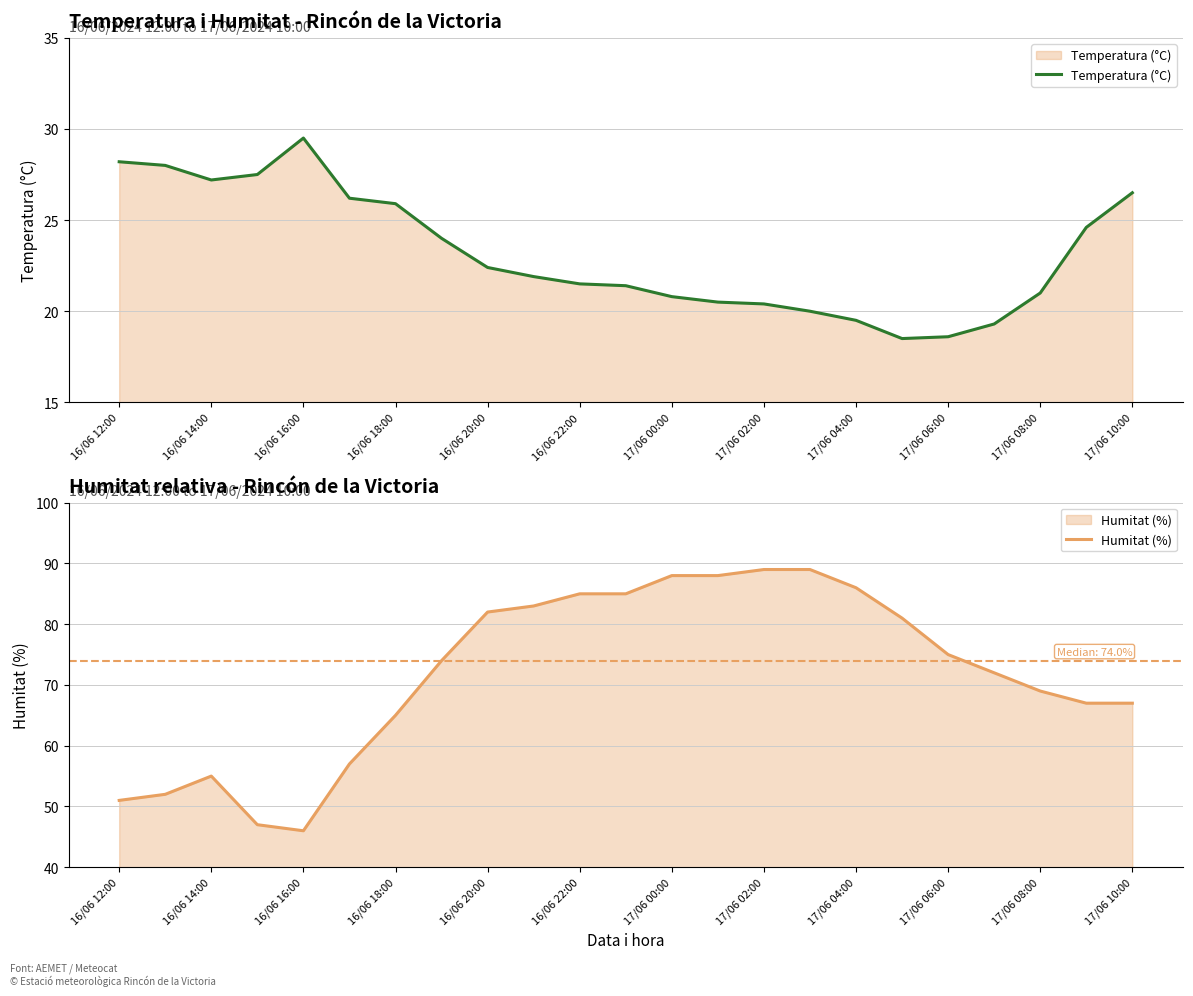

At which label does Temperatura (°C) reach its peak?

16/06 16:00